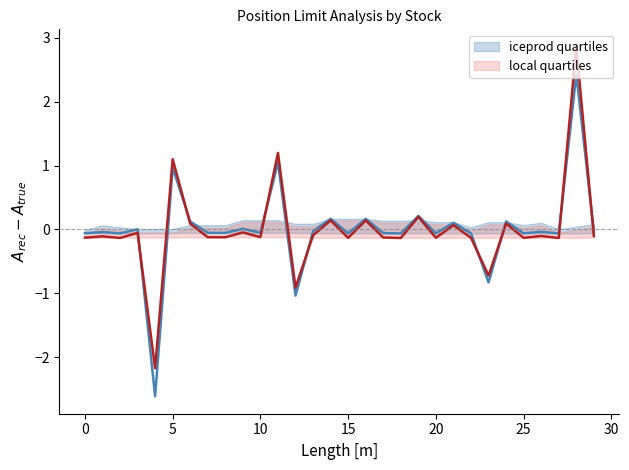

The value of local quartiles at 12 is -1.4. True or false?

False